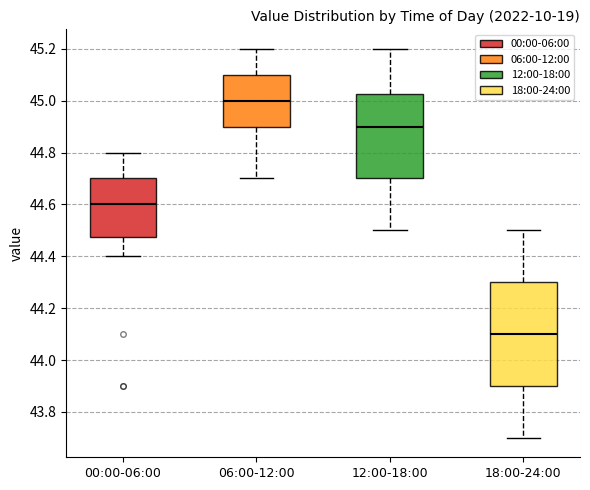

Where does the median line of the box for 06:00-12:00 sit on the y-axis? The values are not printed on the chart, so give them approximately, as read against the axis.

45.00